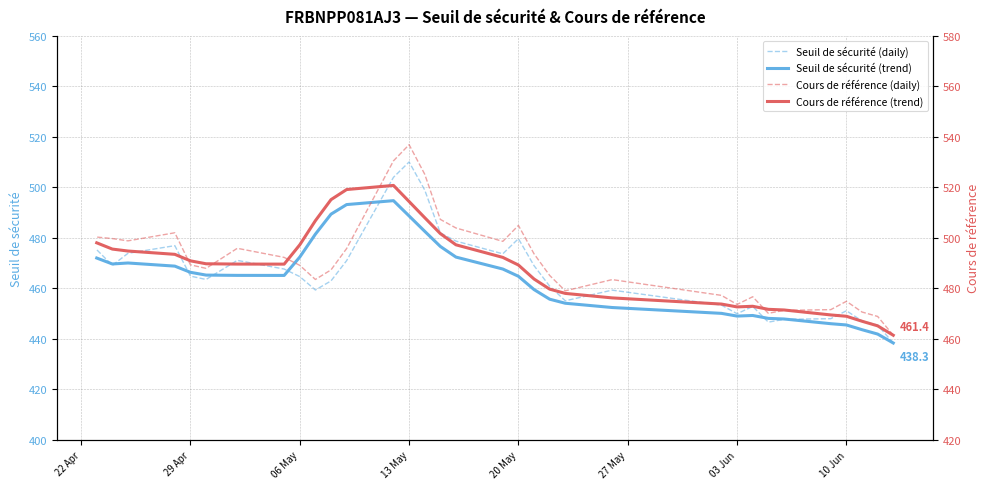

Is the value of Cours de référence (trend) at 18 greater than the value of Seuil de sécurité (daily) at 22?

Yes